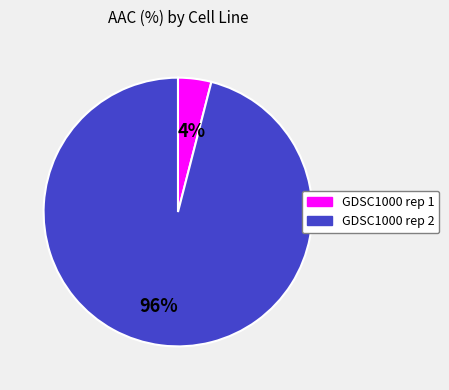

Which slice represents more than half of the pie?

96%